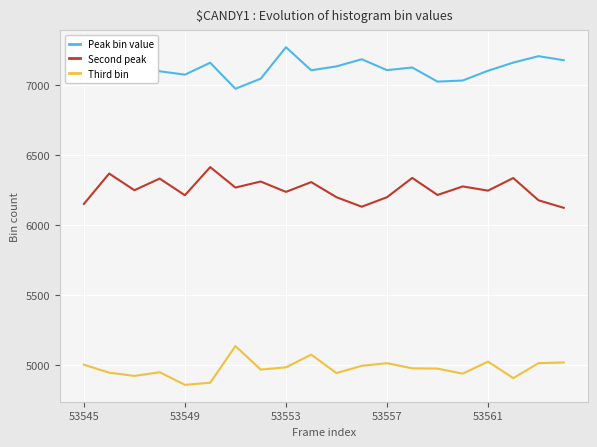

What is the highest value of the Third bin series?

5135